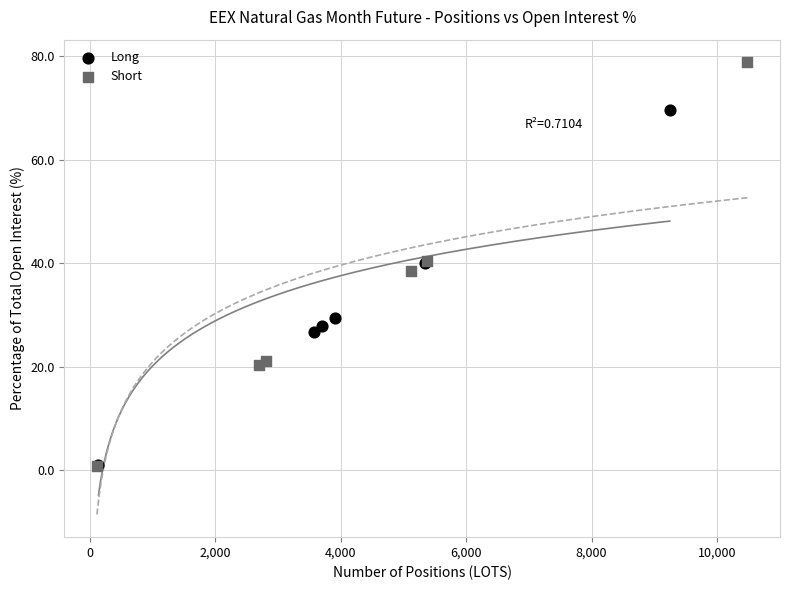

Which series has the widest spread of Y values?

Short